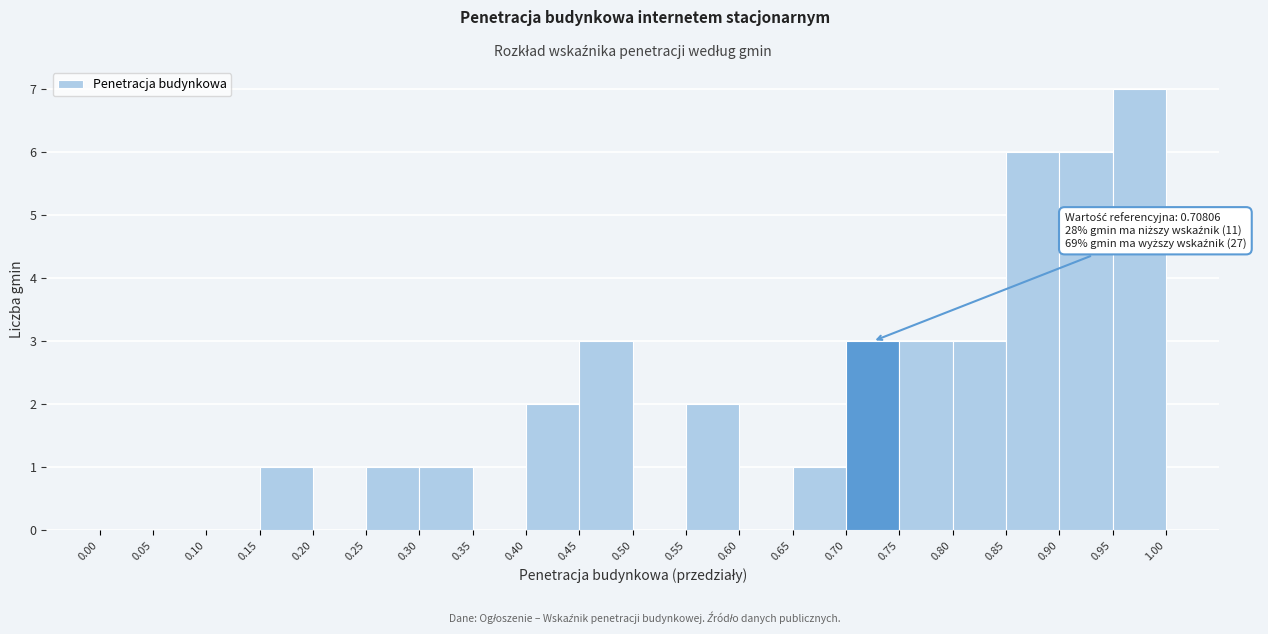

Over which range of the x-axis is the bar tallest?

0.95 to 1.00